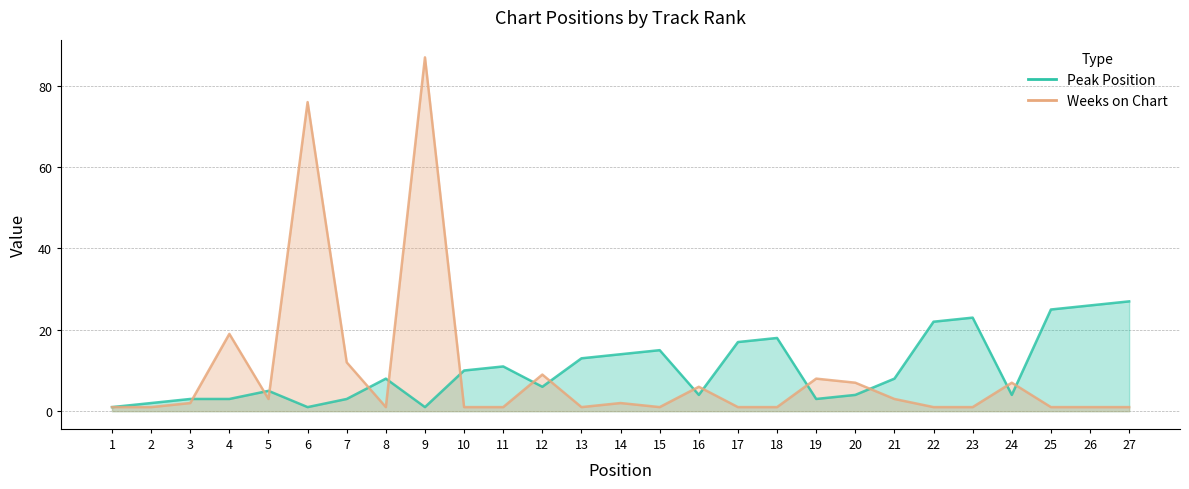

What is the difference between the maximum and minimum values in the Peak Position series?

26